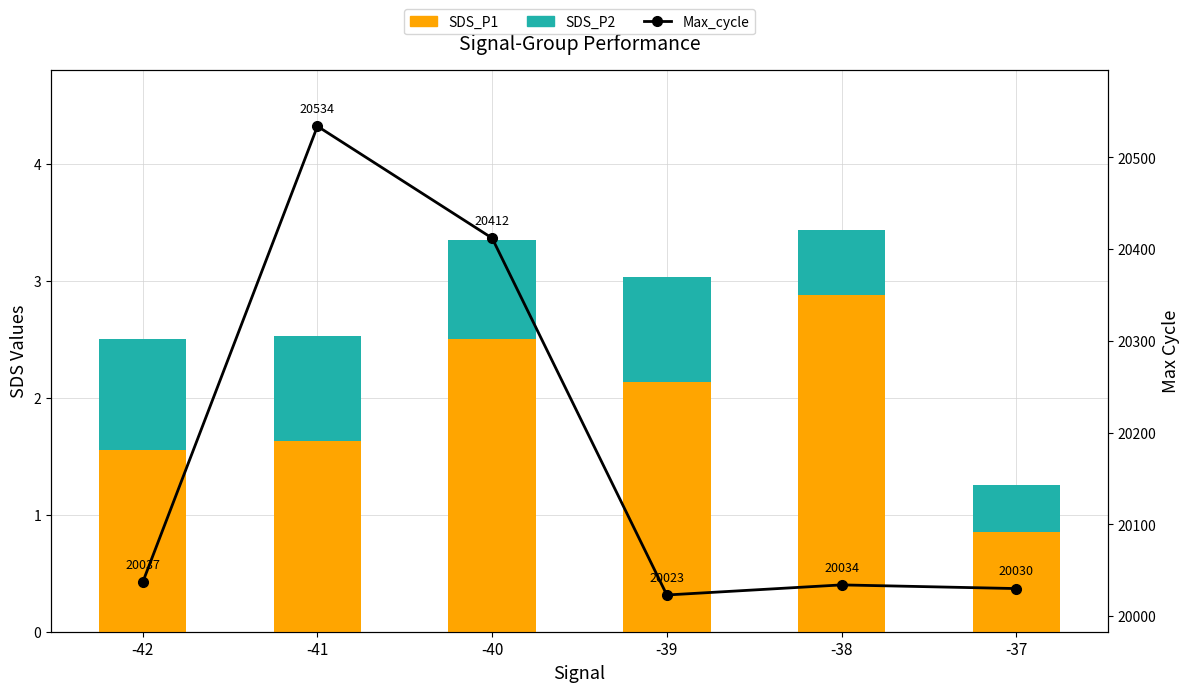

Is it true that SDS_P2 equals 1.2 at -41?

False